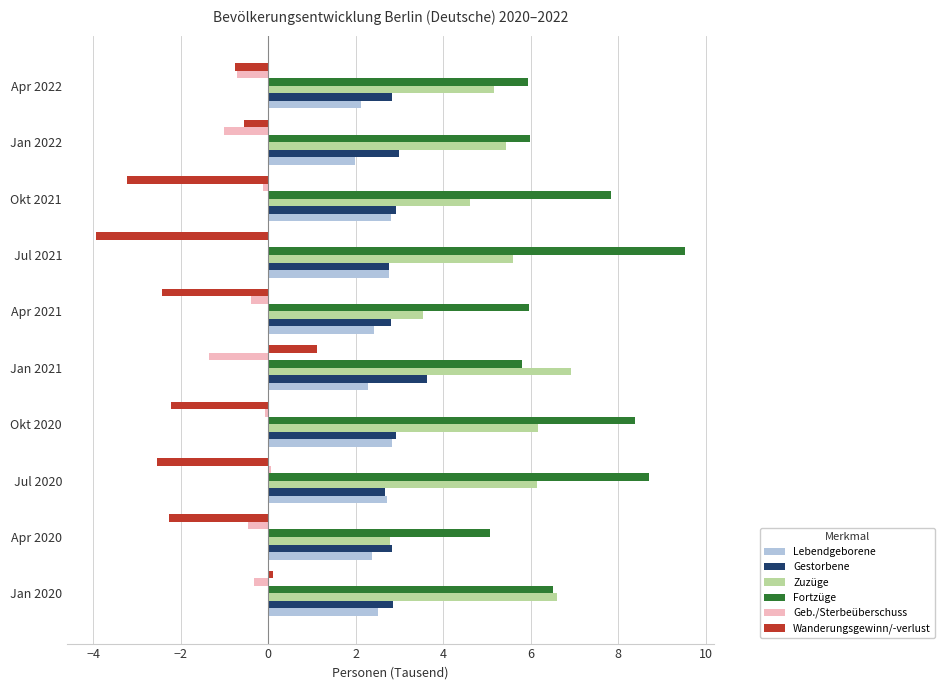

What is the sum of the Wanderungsgewinn/-verlust values at Jan 2021 and Apr 2022?

0.4